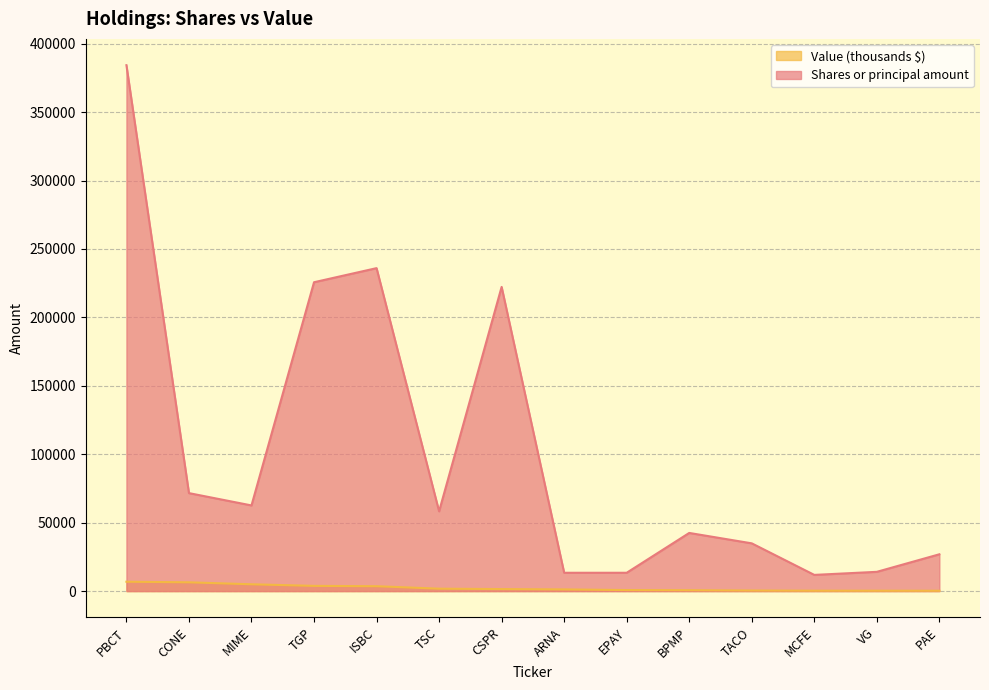

What is the sum of the Value values at VG and PBCT?

7141